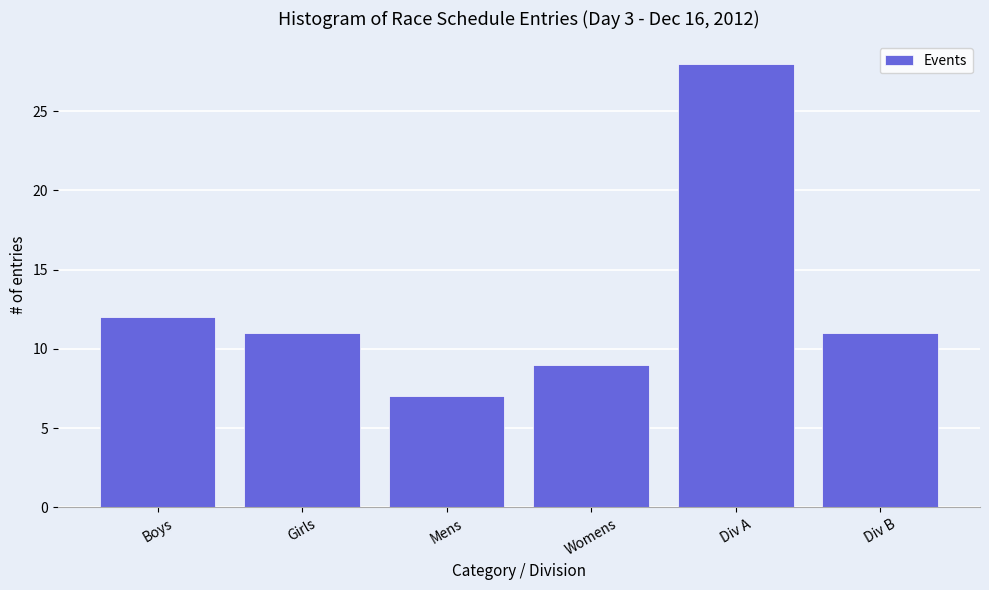

The value at Mens is 7. True or false?

True